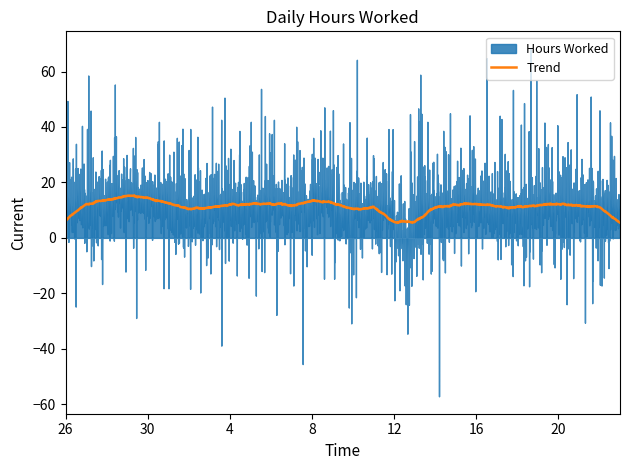

How many interior local valleys (lower than both neighbors) does the data have?

7